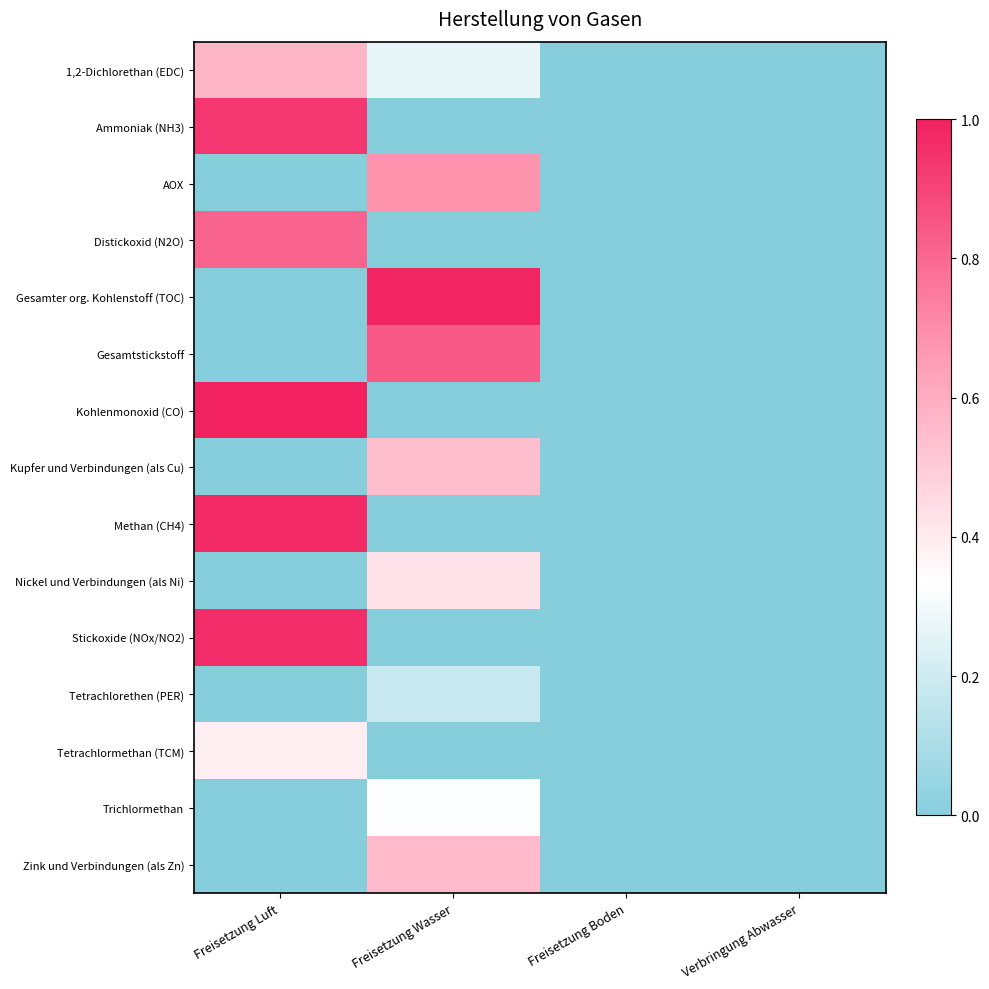

Between Freisetzung Boden and Freisetzung Luft, which is larger?

Freisetzung Luft